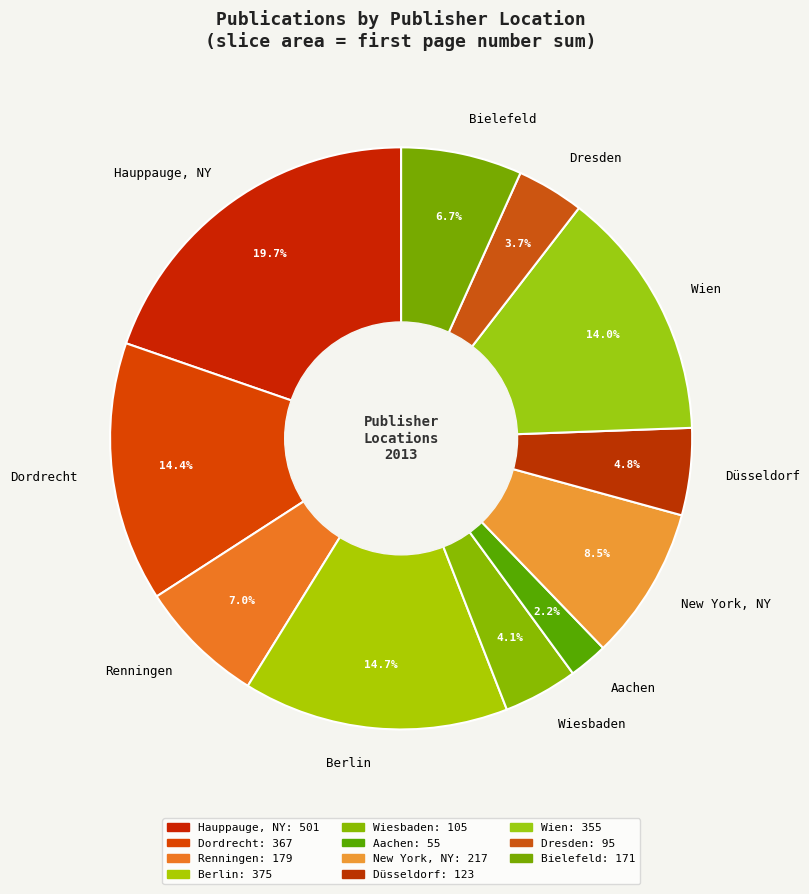

Is Hauppauge, NY the majority of the pie?

No